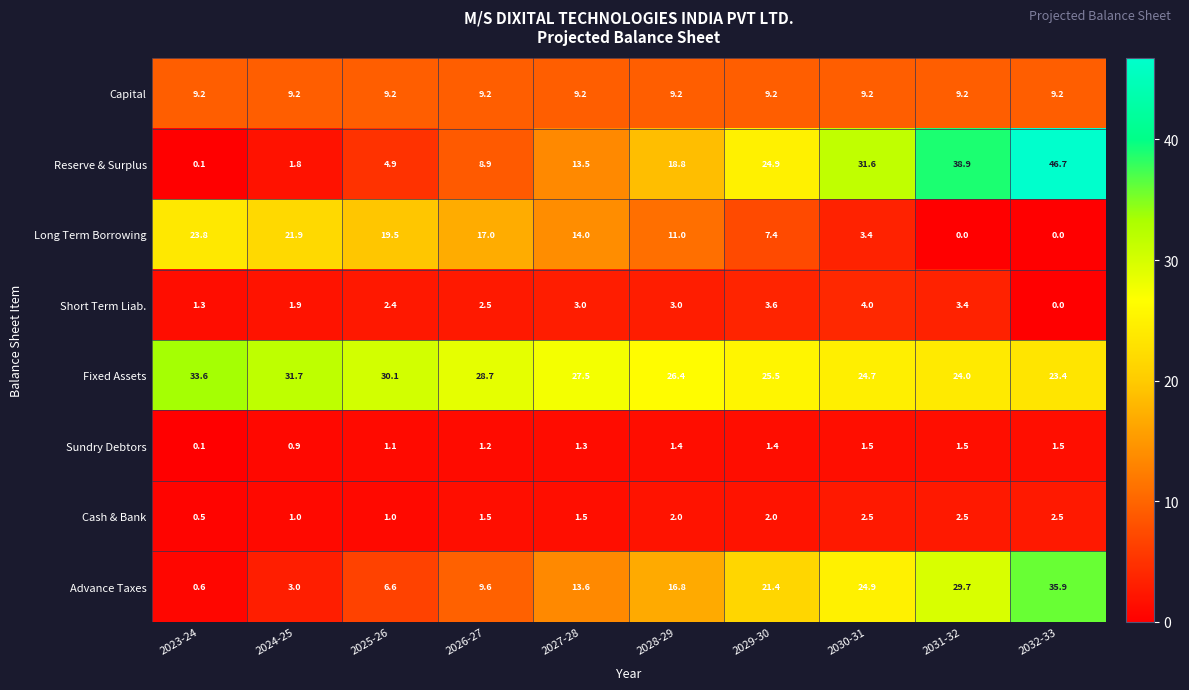

Count the number of categories in the chart.

10